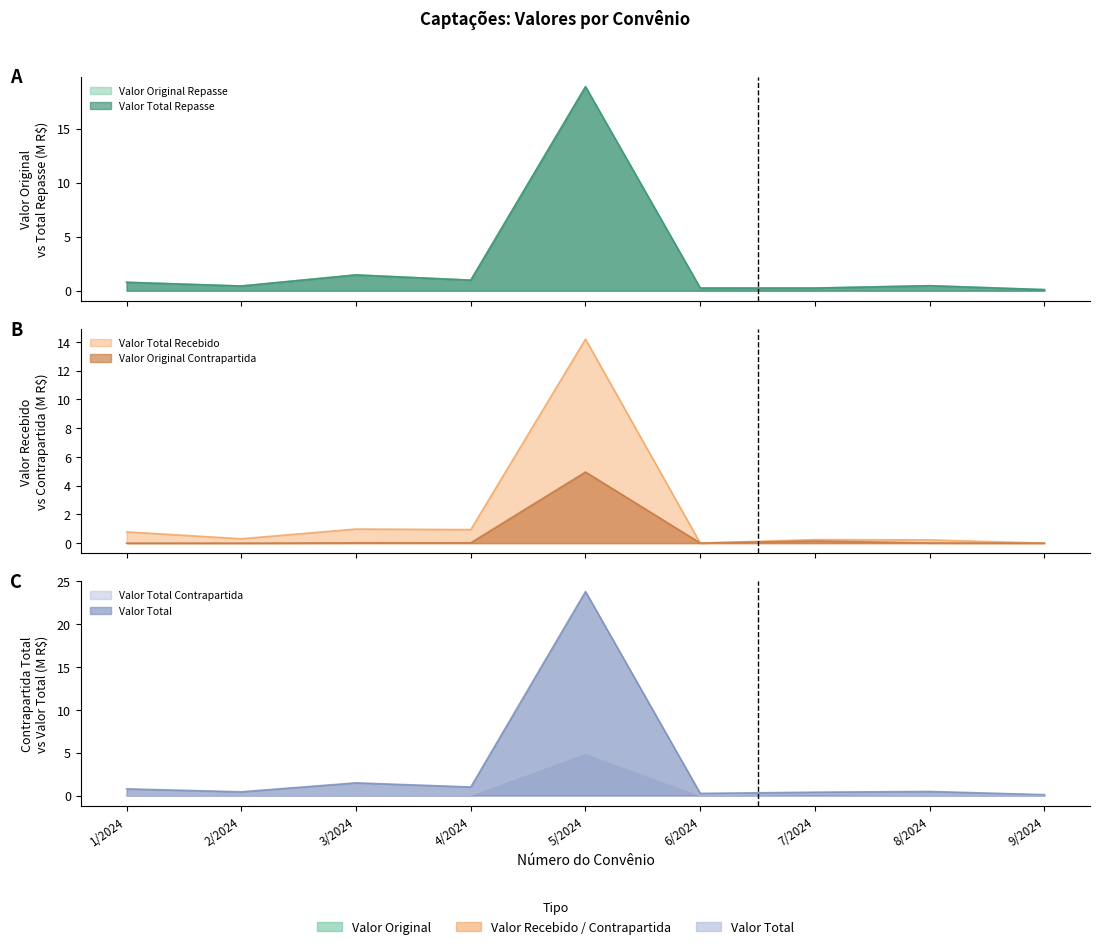

Rank the series by their maximum value, from highest to lowest.

Valor Total, Valor Original Repasse, Valor Total Repasse, Valor Total Recebido, Valor Original Contrapartida, Valor Total Contrapartida